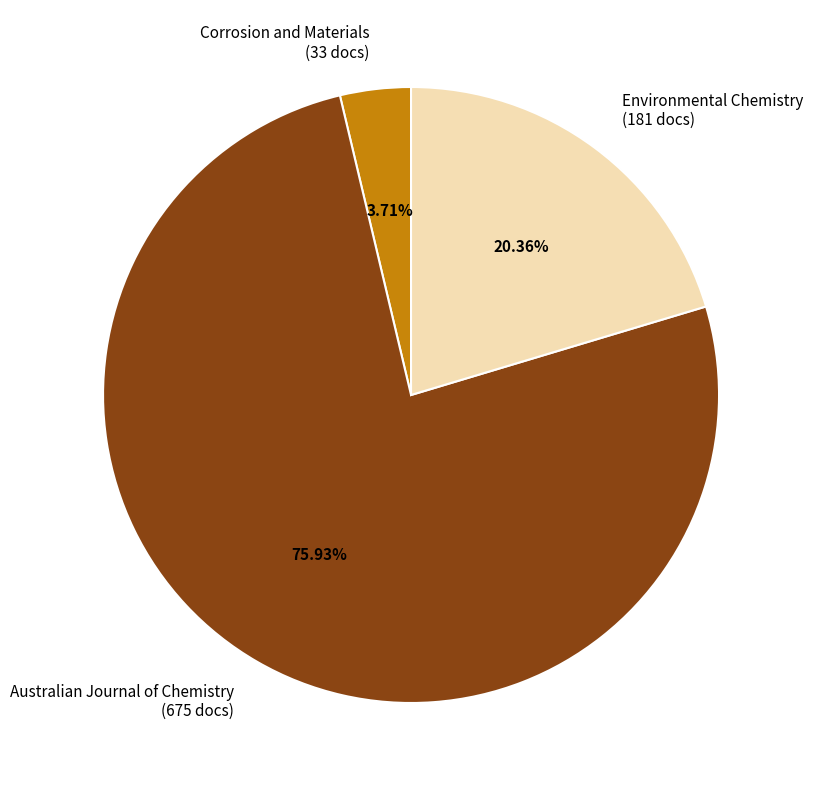

The Corrosion and Materials slice represents 4% of the pie. True or false?

True